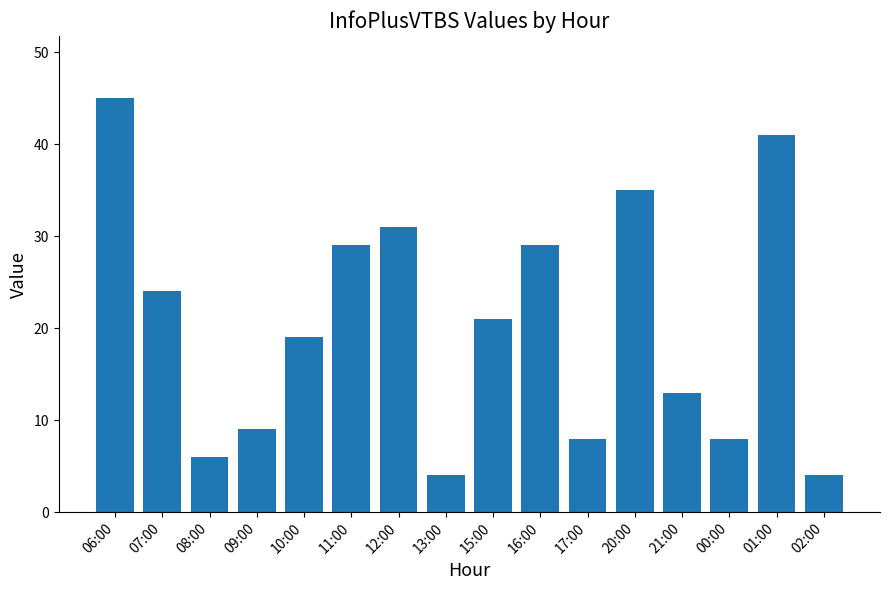

Where is the data nearest to the value 24?

07:00